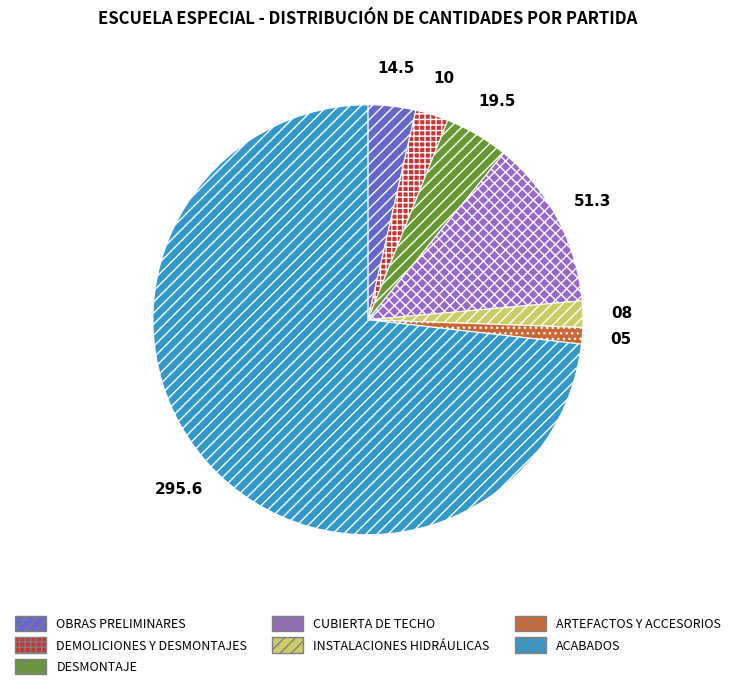

Approximately how many times larger is the value at OBRAS PRELIMINARES compared to DESMONTAJE?

0.7